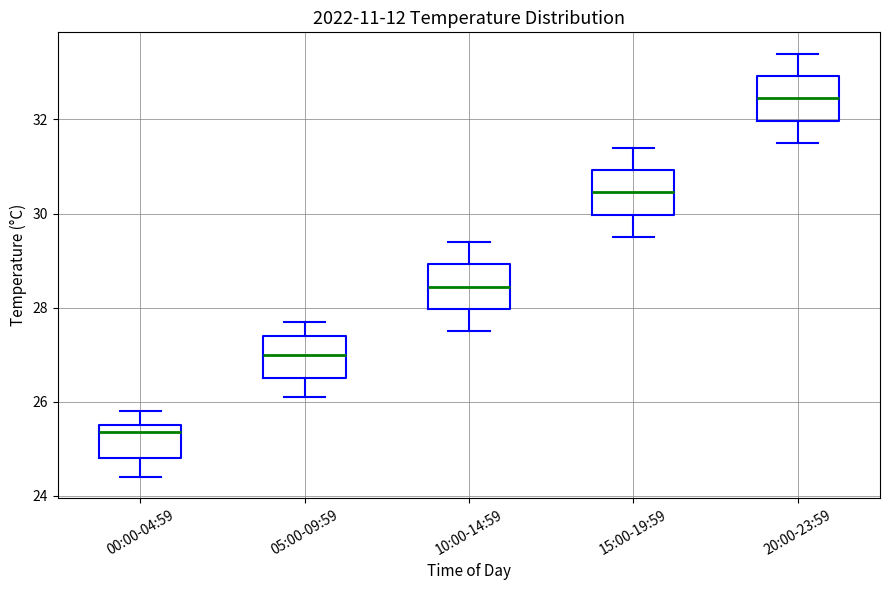

Reading left to right, read every box against the y-axis: the position of its median line, the range the box covers, and the ends of its whiskers. The values are not printed on the chart, so give them approximately, as read against the axis.

00:00-04:59: median 25.4, box 24.8 to 25.6, whiskers 24.4 to 25.8
05:00-09:59: median 27.0, box 26.6 to 27.4, whiskers 26.2 to 27.8
10:00-14:59: median 28.4, box 28.0 to 29.0, whiskers 27.6 to 29.4
15:00-19:59: median 30.4, box 30.0 to 31.0, whiskers 29.6 to 31.4
20:00-23:59: median 32.4, box 32.0 to 33.0, whiskers 31.6 to 33.4